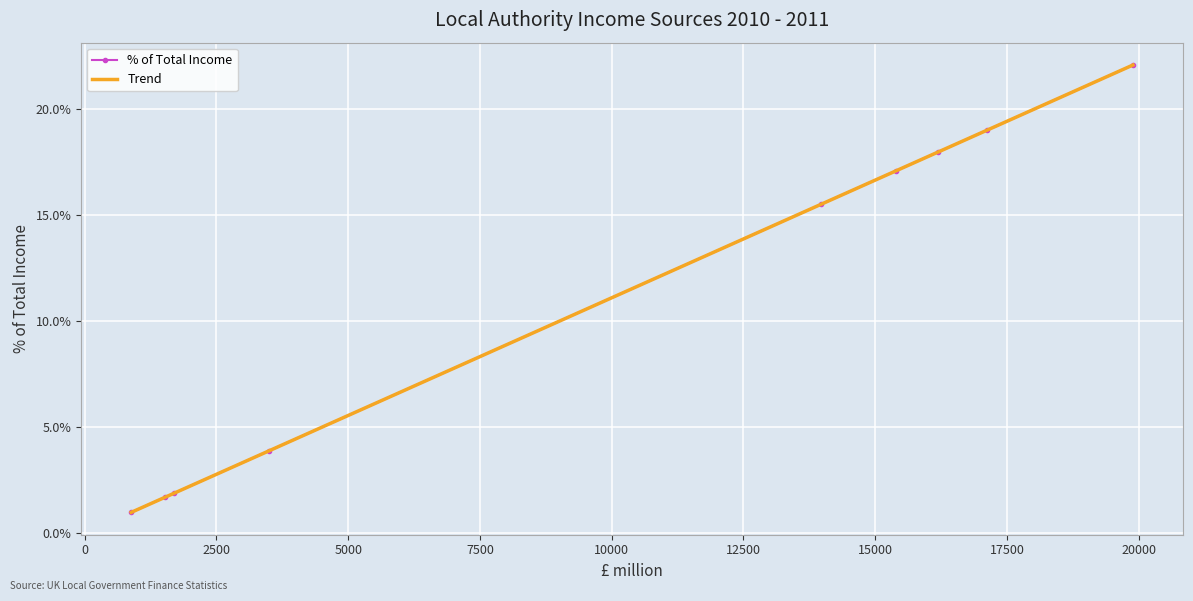

List the labels in order of value, largest first.

Revenue Support Grant, Hypothecated Revenue Grants, Revenue from Services, Non-Domestic Rates, Council Tax, Proceeds from Disposals, Hypothecated Capital Grants, Other, External Interest Receipts